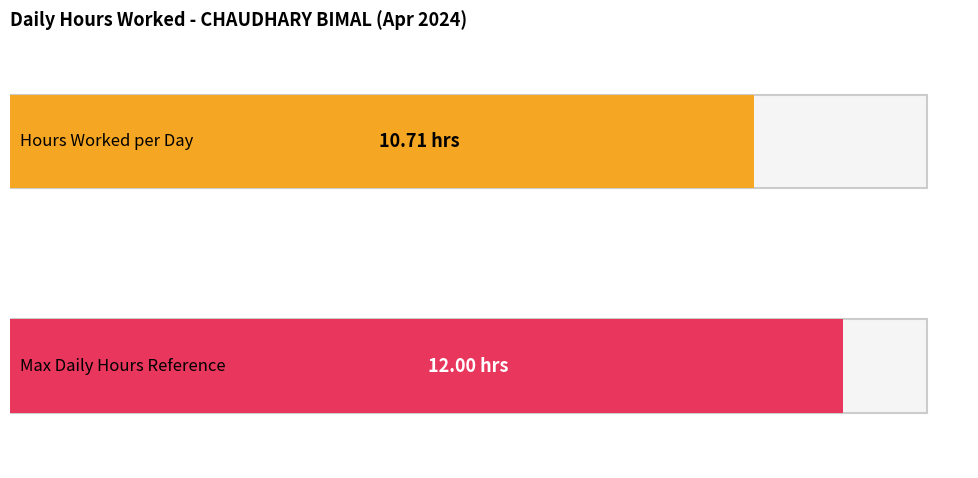

Does the chart contain any negative values?

No